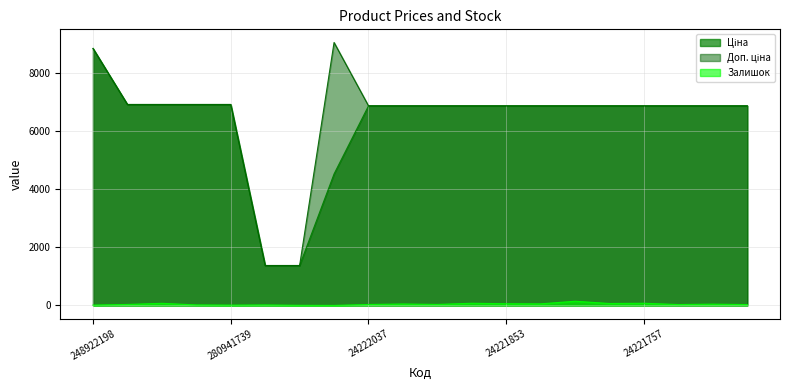

How many series are shown in this chart?

3